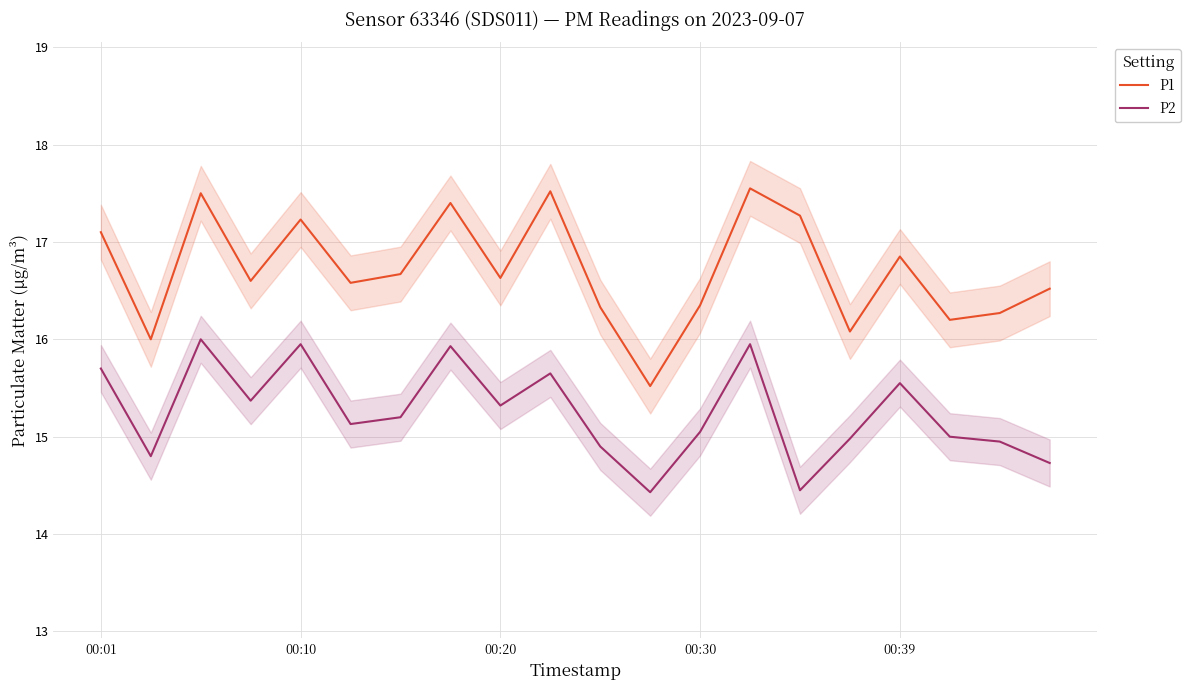

What position from the right is 18?

2